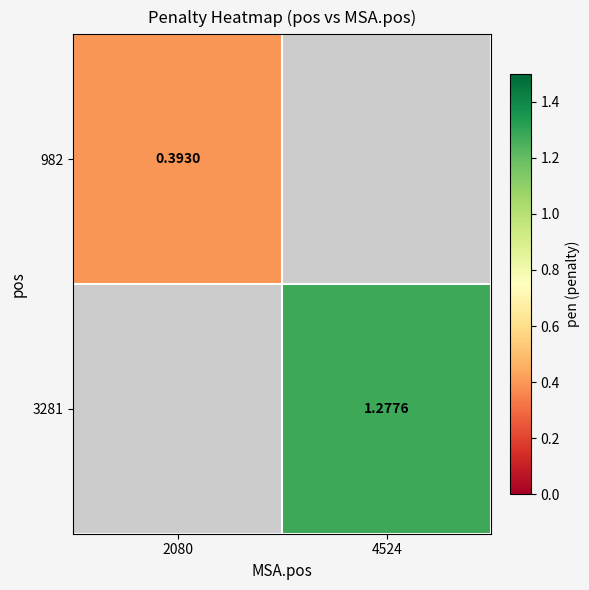

Is the value of 3281 at 4524 greater than the value of 982 at 2080?

Yes